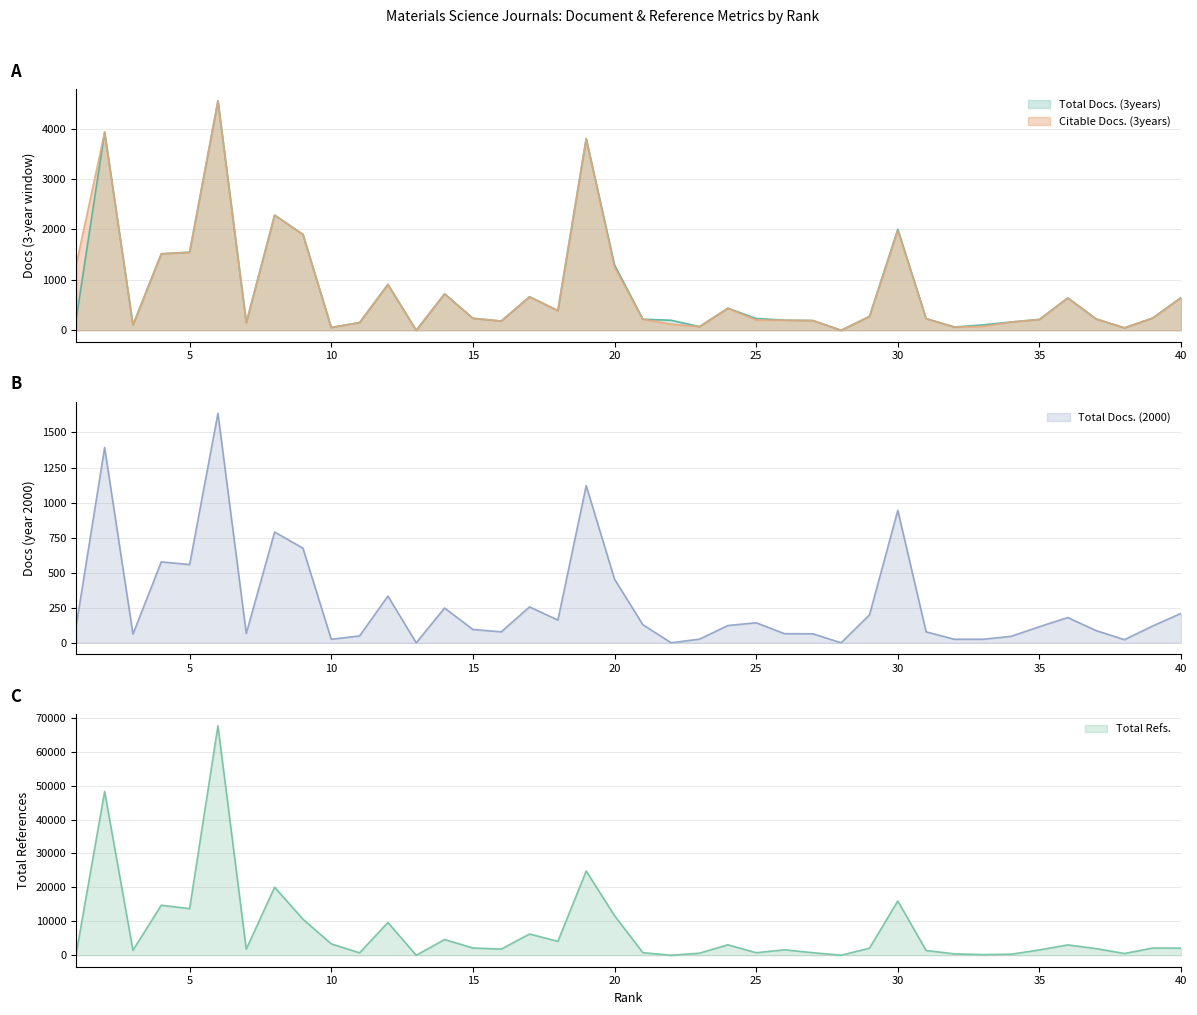

Reading right to left, list all the values displayed in this chart.

Total Docs. (3years): 40=651	39=244	38=49	37=225	36=642	35=216	34=165	33=107	32=65	31=231	30=2005	29=276	28=0	27=194	26=201	25=234	24=438	23=73	22=199	21=220	20=1296	19=3803	18=391	17=665	16=183	15=239	14=724	13=0	12=910	11=154	10=56	9=1903	8=2285	7=150	6=4553	5=1549	4=1518	3=106	2=3932	1=238
Citable Docs. (3years): 40=642	39=244	38=49	37=225	36=642	35=215	34=163	33=76	32=65	31=231	30=1977	29=274	28=0	27=194	26=201	25=204	24=437	23=73	22=121	21=220	20=1250	19=3802	18=391	17=663	16=183	15=239	14=722	13=0	12=910	11=152	10=56	9=1903	8=2285	7=150	6=4552	5=1549	4=1518	3=103	2=3932	1=1309
Total Docs. (2000): 40=210	39=120	38=22	37=87	36=180	35=115	34=46	33=25	32=25	31=78	30=945	29=199	28=0	27=64	26=65	25=143	24=123	23=26	22=0	21=129	20=454	19=1121	18=162	17=256	16=78	15=95	14=248	13=0	12=333	11=49	10=25	9=675	8=790	7=67	6=1637	5=558	4=577	3=62	2=1393	1=126
Total Refs.: 40=2089	39=2136	38=513	37=1968	36=3051	35=1576	34=306	33=186	32=411	31=1397	30=15996	29=2091	28=0	27=754	26=1608	25=749	24=3084	23=614	22=0	21=766	20=11679	19=24823	18=4095	17=6262	16=1821	15=2143	14=4642	13=0	12=9662	11=714	10=3359	9=10648	8=20053	7=1792	6=67625	5=13735	4=14746	3=1483	2=48244	1=678